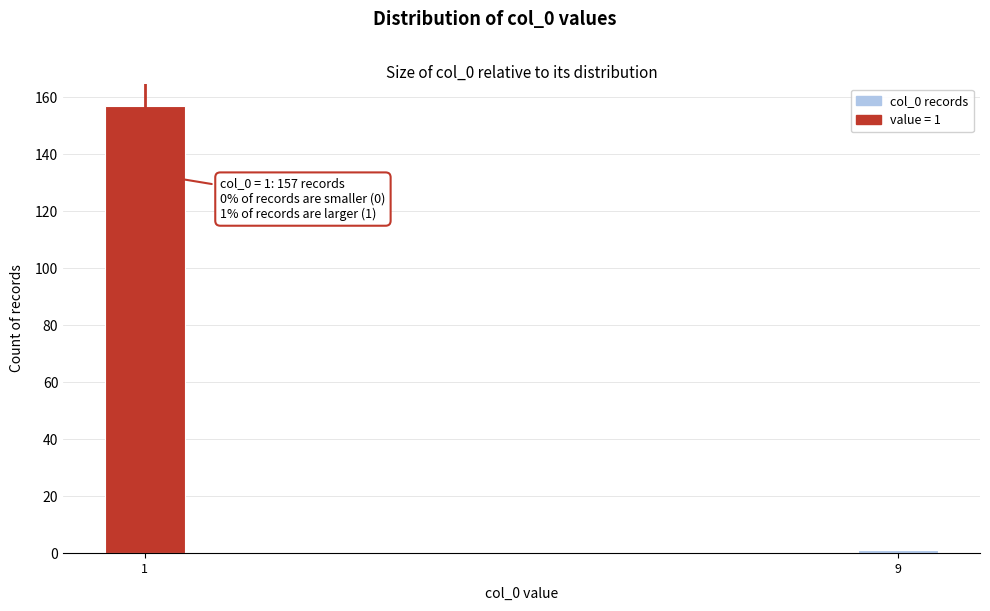

Reading right to left, list all the values displayed in this chart.

1	157